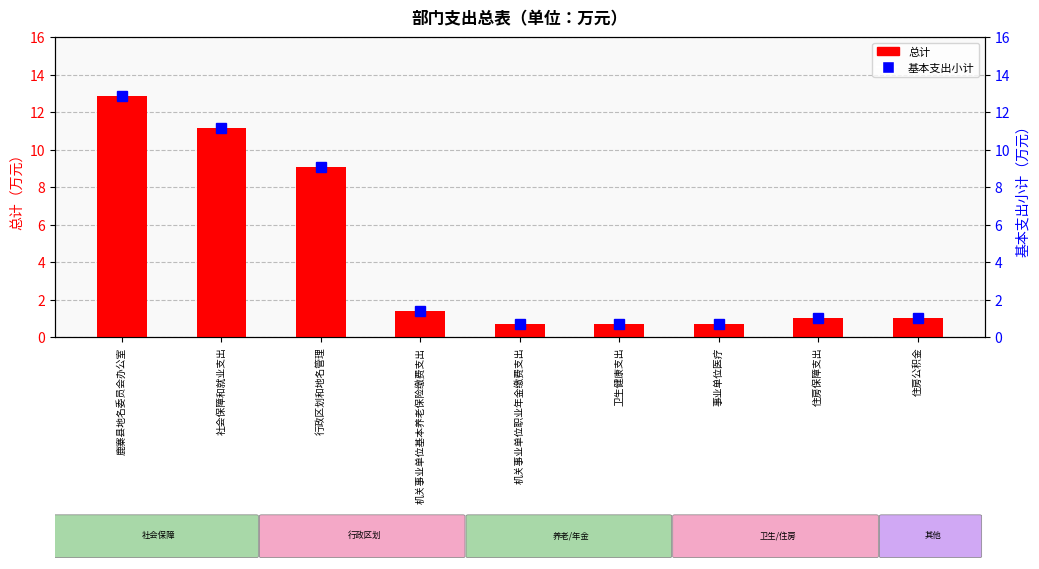

At which label does 基本支出小计 reach its peak?

鹿寨县地名委员会办公室